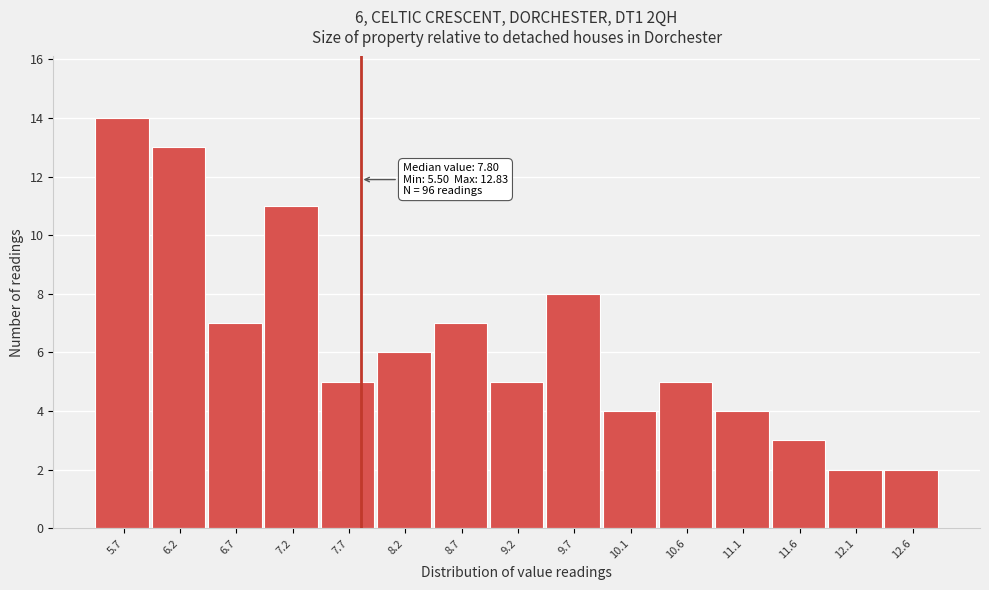

Over which range of the x-axis is the bar tallest?

5.50 to 6.00